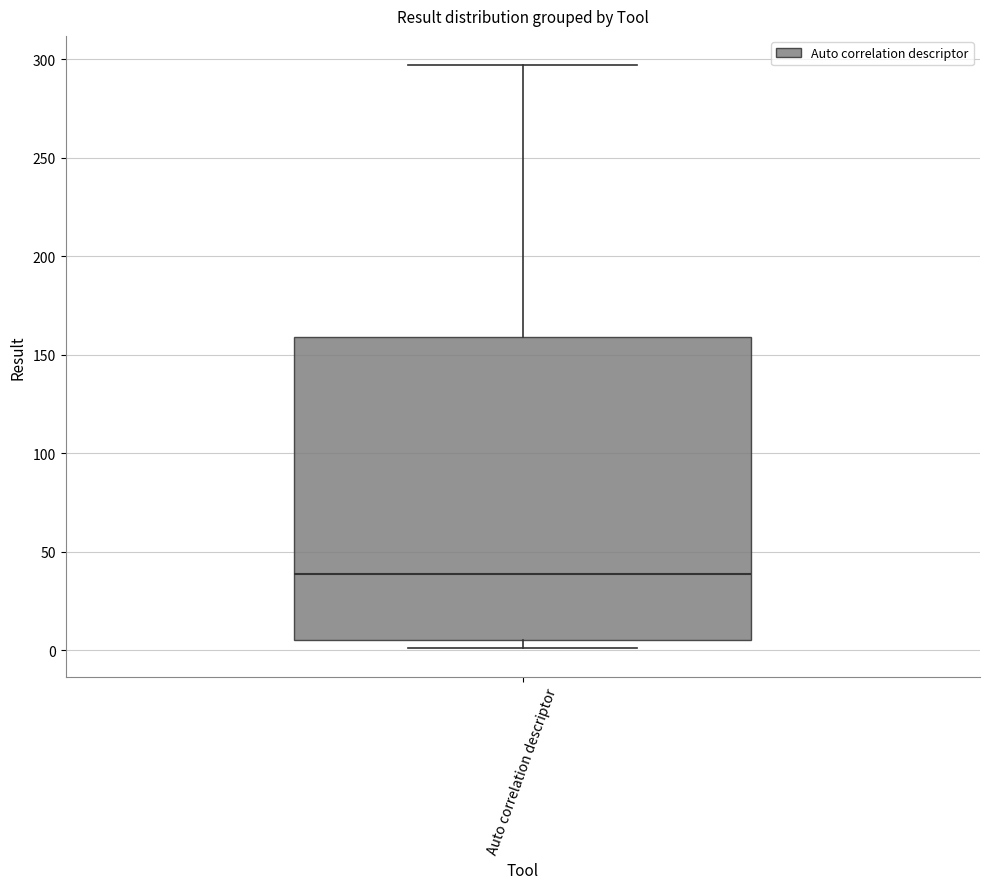

Where does the median line of the box for Auto correlation descriptor sit on the y-axis? The values are not printed on the chart, so give them approximately, as read against the axis.

40